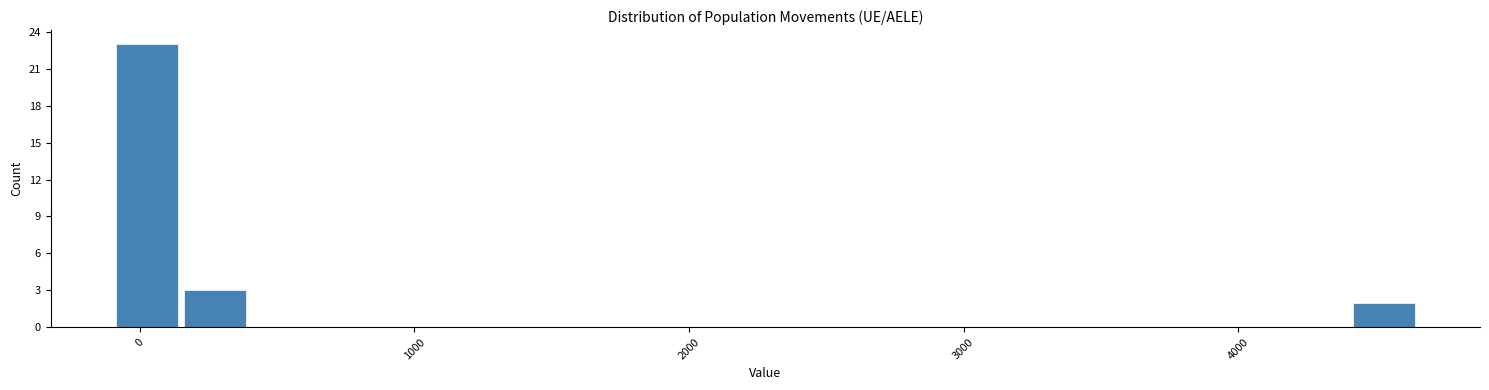

Read against the x-axis, roughly where is the centre of the tallest bar?

0